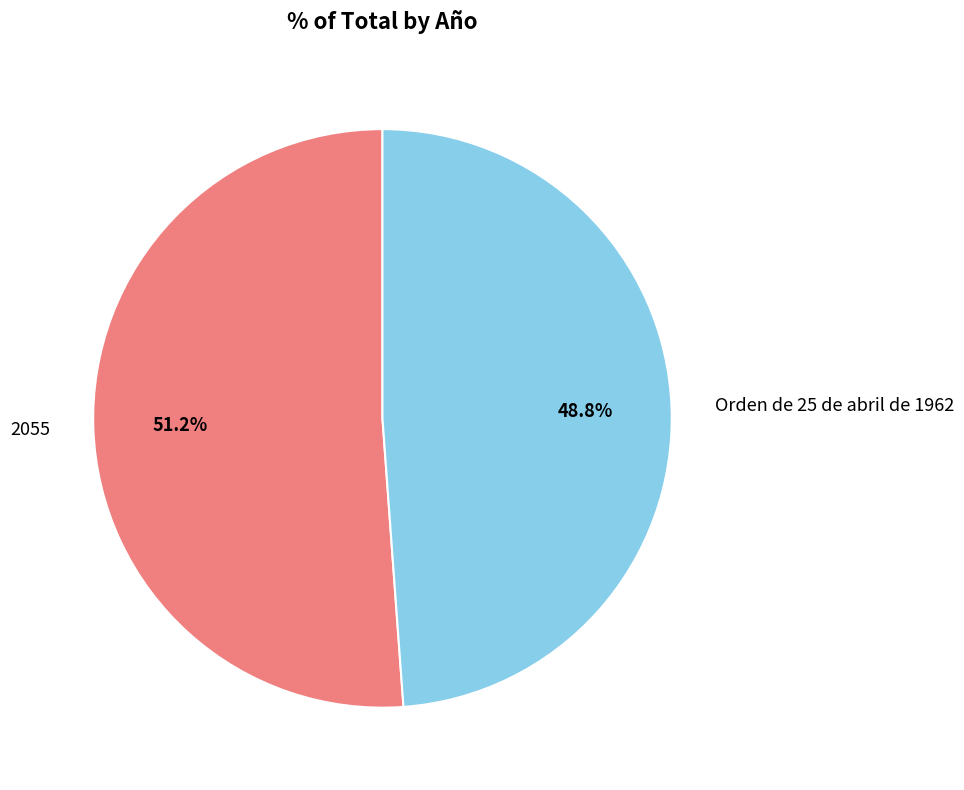

How many slices are in this pie chart?

2